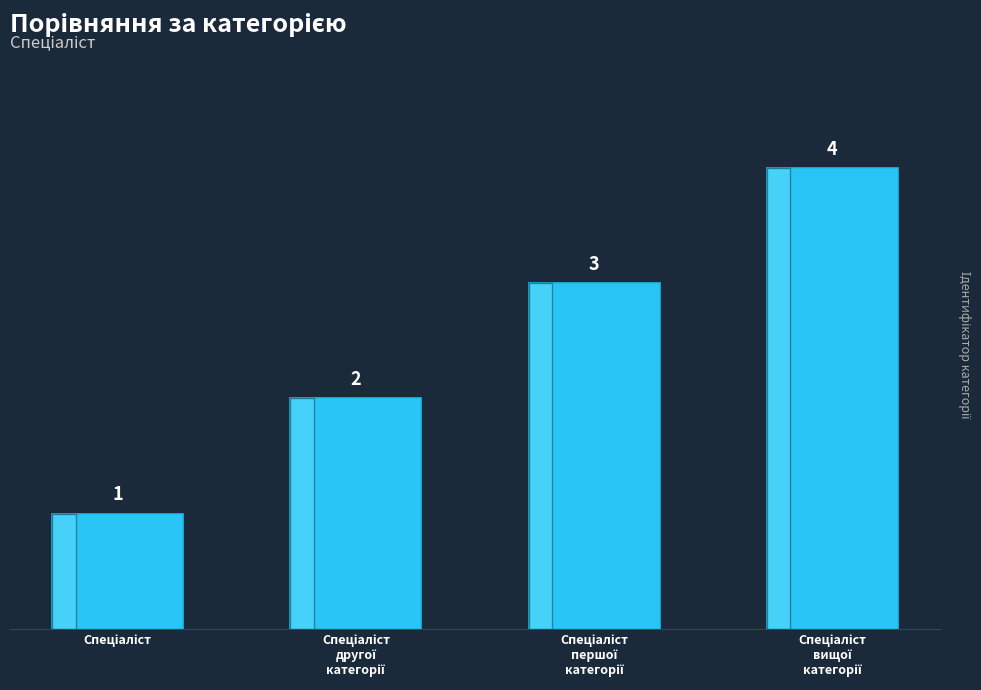

What is the maximum value shown in the chart?

4